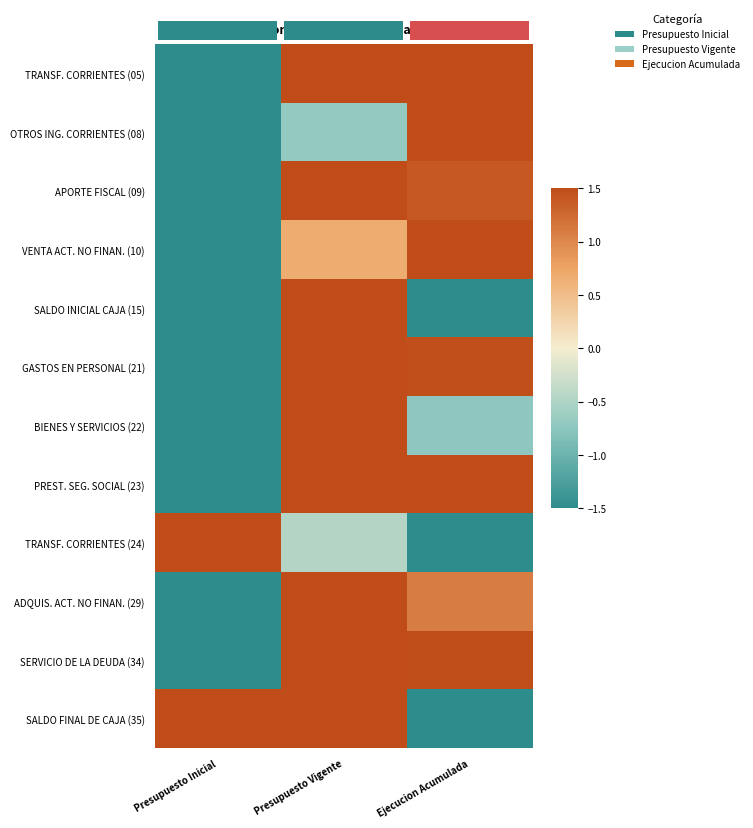

The SALDO INICIAL CAJA (15) series shows -1.5 at Ejecucion Acumulada. True or false?

True